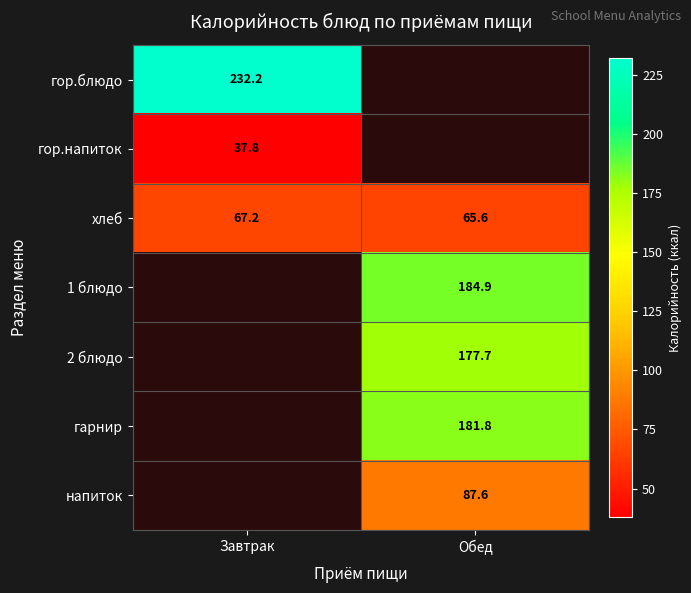

At which label is хлеб closest to 66?

Обед